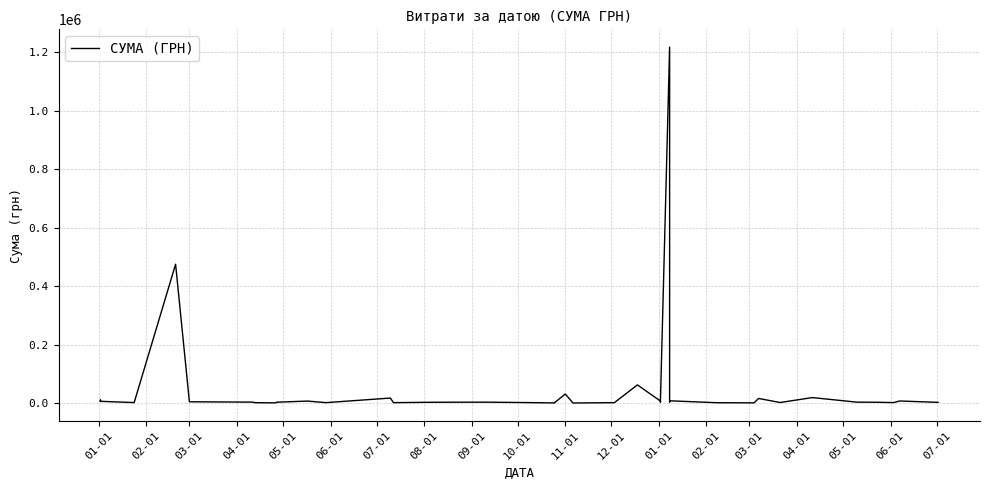

Is it true that the value at 25 is 4108.8?

False